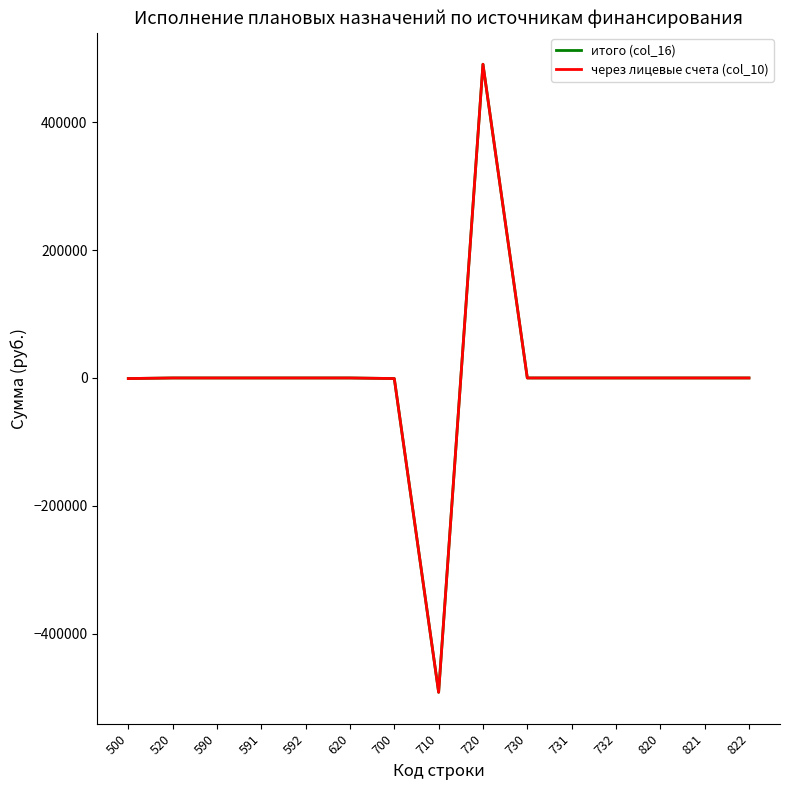

True or false: итого (col_16) and через лицевые счета (col_10) intersect in this chart.

False